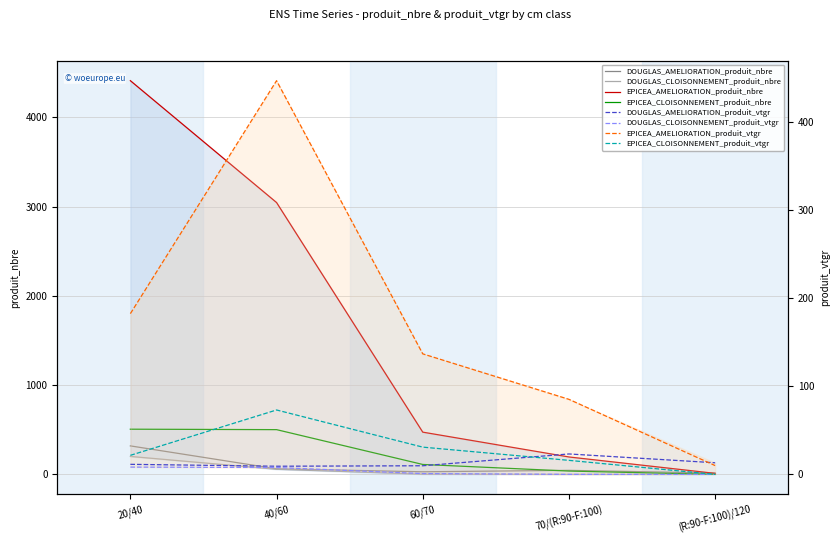

What is the sum of all DOUGLAS_AMELIORATION_produit_nbre values?

470